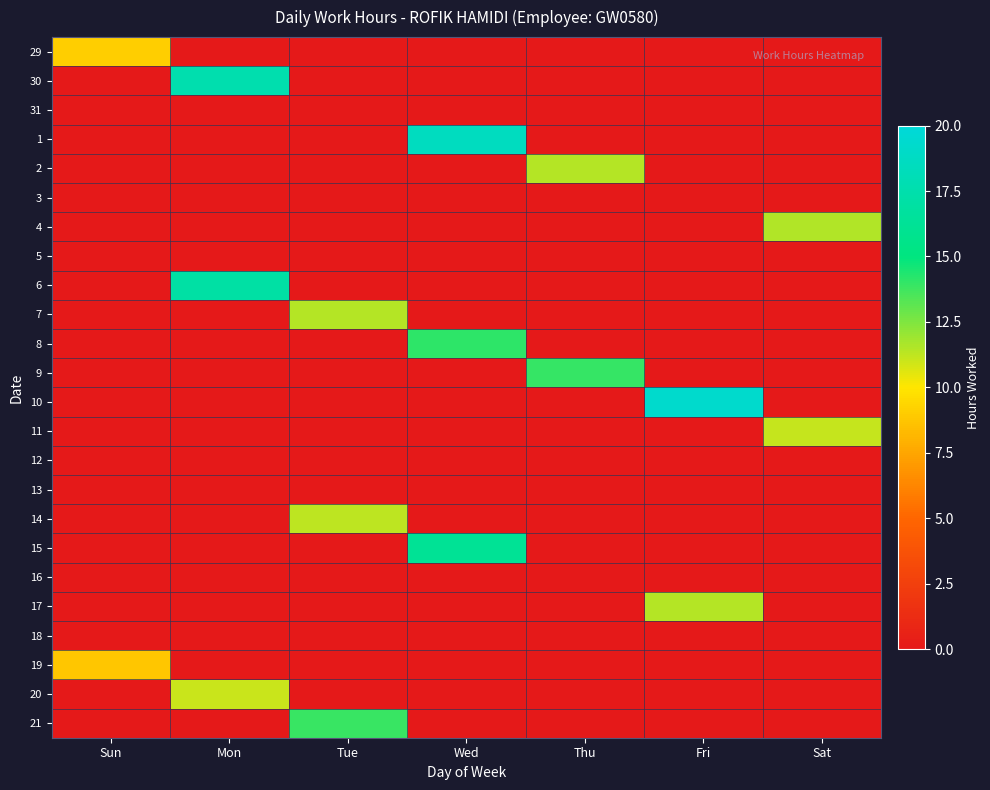

At which category is the sum across all series the highest?

Wed